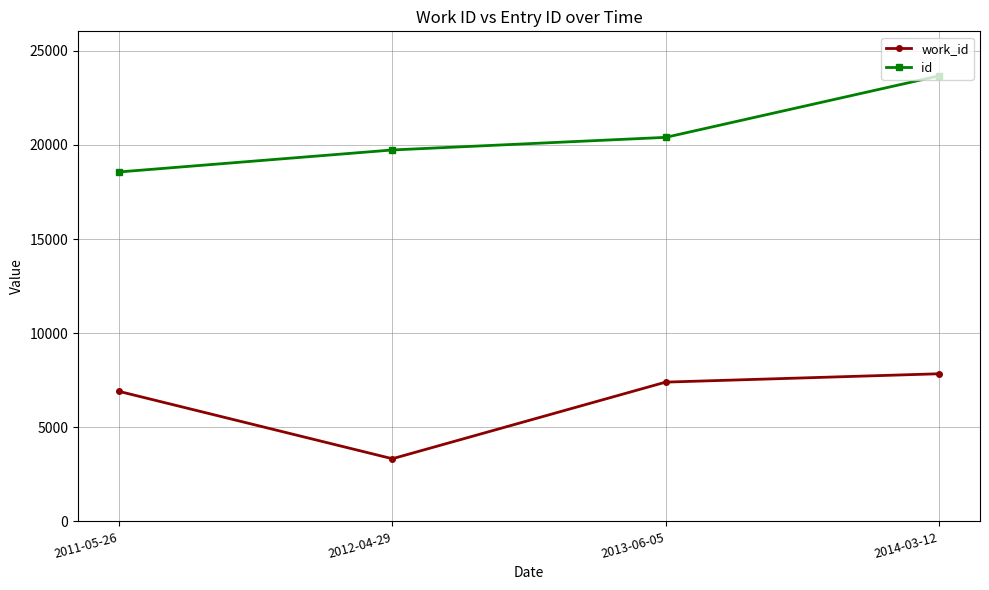

True or false: work_id and id cross at least once.

False